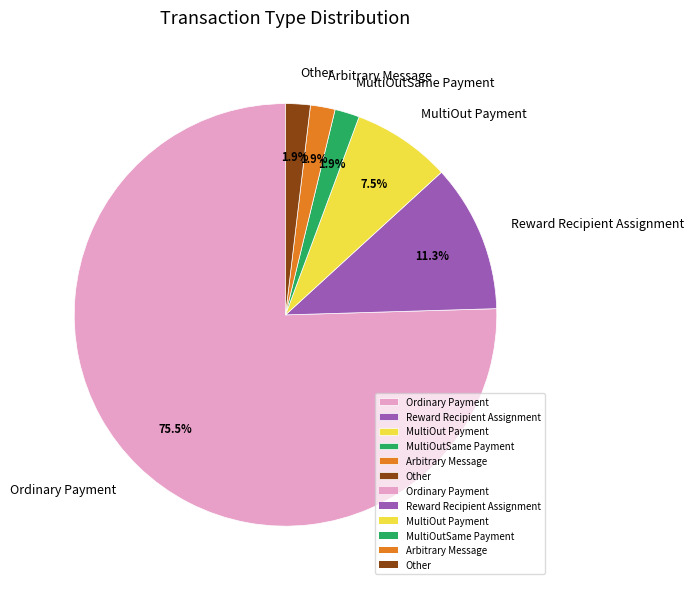

What percentage is NOT represented by MultiOut Payment?

92.5%